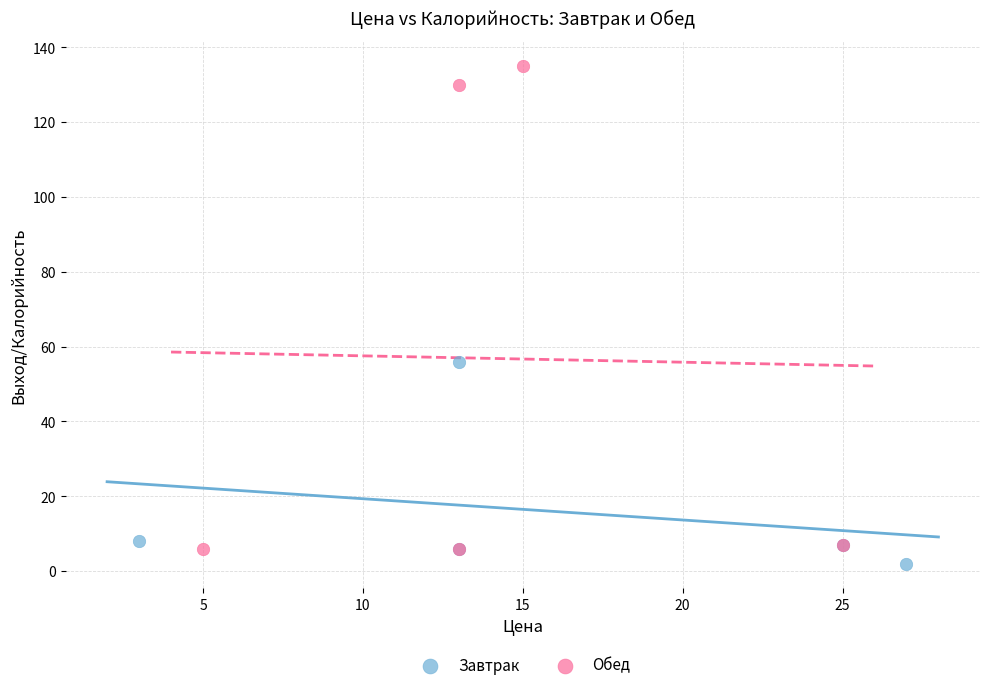

Which series contains the highest Y value?

Обед